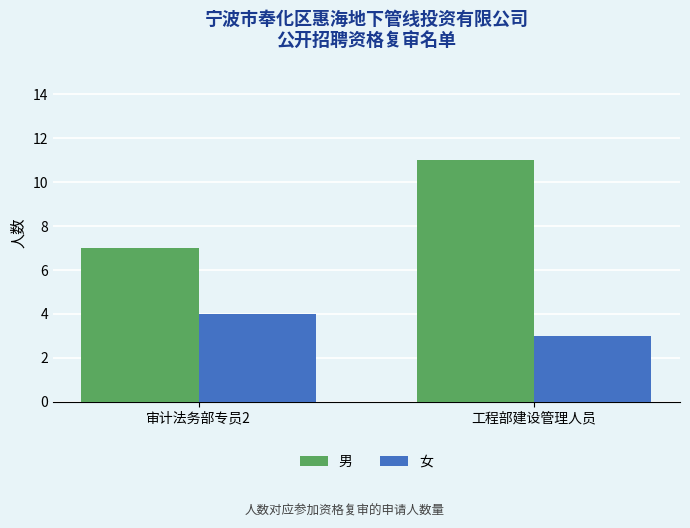

What is the difference between the highest and lowest values at 审计法务部专员2?

3